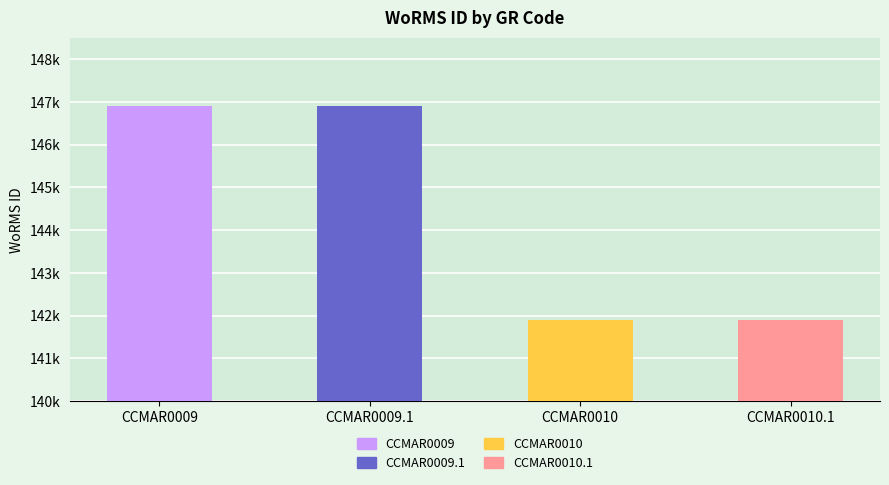

The value at CCMAR0009.1 is 69473. True or false?

False